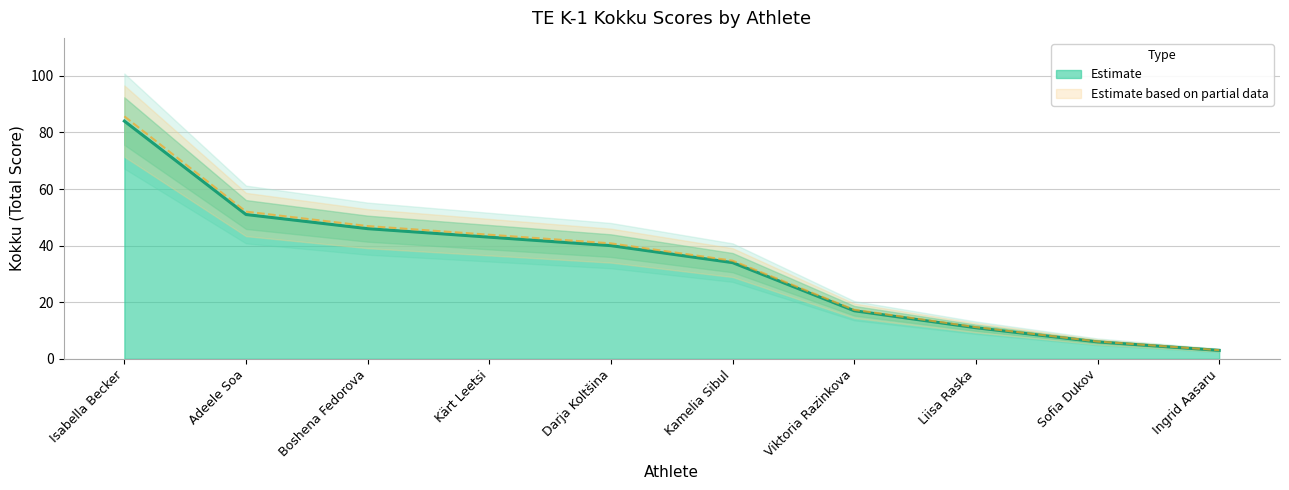

What is the difference between the values at Ingrid Aasaru and Viktoria Razinkova?

14